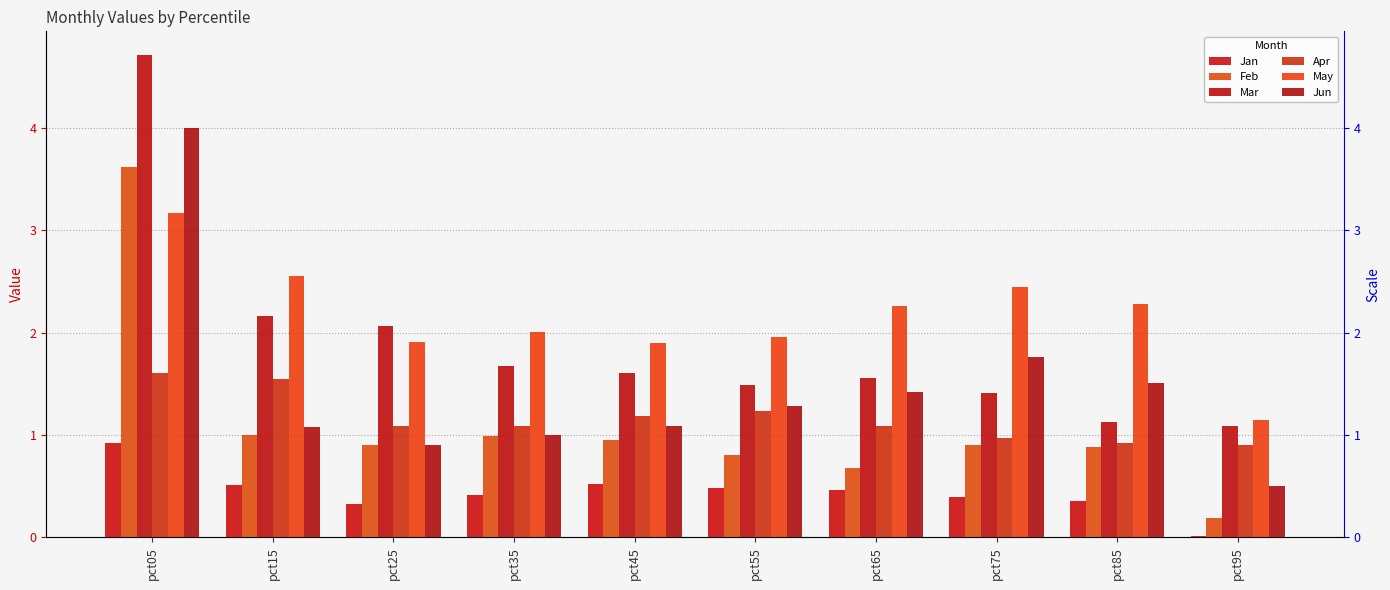

The Jan series shows 0.5 at pct15. True or false?

True